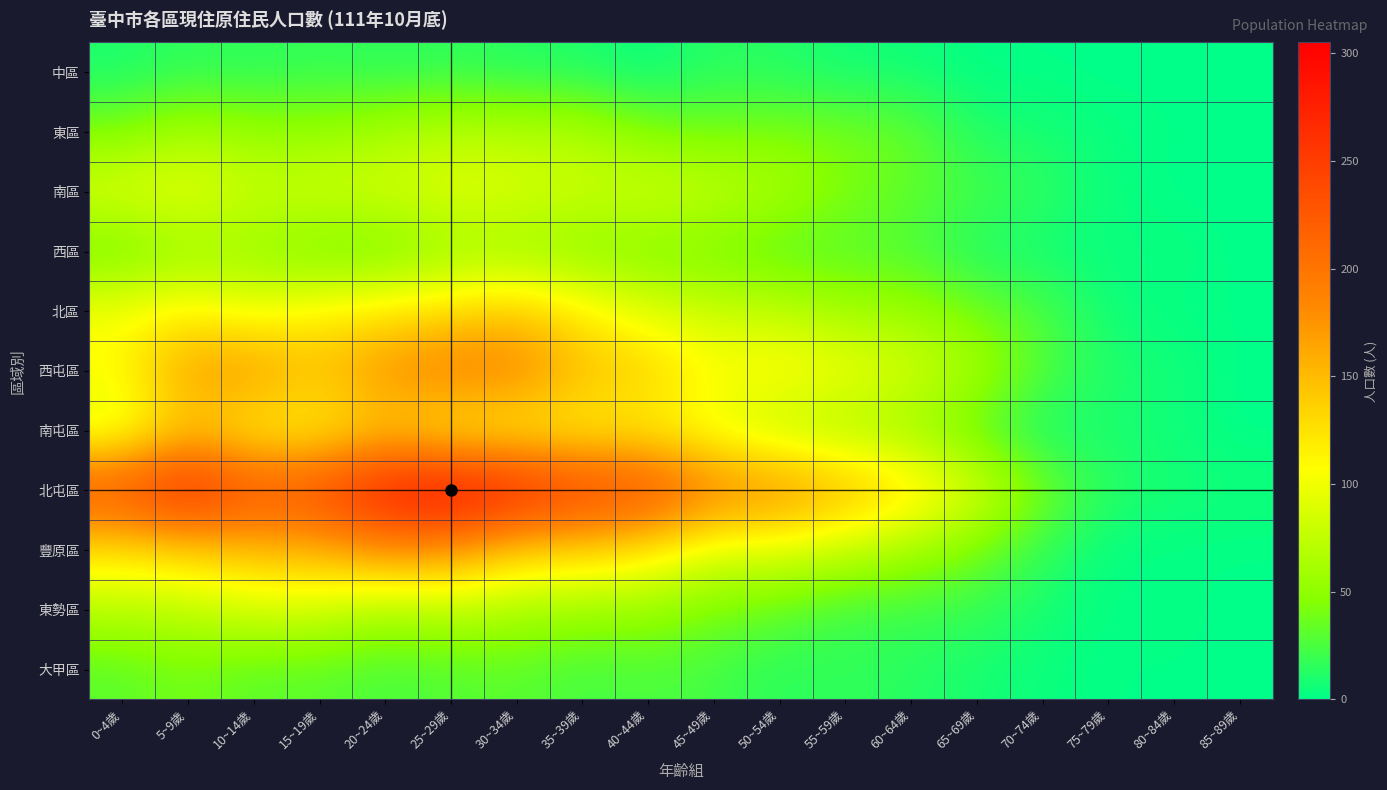

Reading right to left, list all the values displayed in this chart.

中區: 85~89歲=0	80~84歲=1	75~79歲=0	70~74歲=1	65~69歲=1	60~64歲=6	55~59歲=6	50~54歲=12	45~49歲=14	40~44歲=3	35~39歲=10	30~34歲=12	25~29歲=16	20~24歲=14	15~19歲=18	10~14歲=14	5~9歲=16	0~4歲=9
東區: 85~89歲=1	80~84歲=1	75~79歲=3	70~74歲=8	65~69歲=11	60~64歲=34	55~59歲=40	50~54歲=42	45~49歲=39	40~44歲=43	35~39歲=67	30~34歲=68	25~29歲=71	20~24歲=62	15~19歲=51	10~14歲=53	5~9歲=62	0~4歲=42
南區: 85~89歲=0	80~84歲=0	75~79歲=4	70~74歲=16	65~69歲=23	60~64歲=33	55~59歲=43	50~54歲=64	45~49歲=77	40~44歲=86	35~39歲=79	30~34歲=91	25~29歲=93	20~24歲=84	15~19歲=86	10~14歲=78	5~9歲=99	0~4歲=90
西區: 85~89歲=0	80~84歲=5	75~79歲=3	70~74歲=6	65~69歲=10	60~64歲=25	55~59歲=29	50~54歲=27	45~49歲=39	40~44歲=42	35~39歲=48	30~34歲=55	25~29歲=55	20~24歲=37	15~19歲=36	10~14歲=54	5~9歲=53	0~4歲=35
北區: 85~89歲=1	80~84歲=1	75~79歲=5	70~74歲=26	65~69歲=38	60~64歲=55	55~59歲=58	50~54歲=75	45~49歲=79	40~44歲=90	35~39歲=114	30~34歲=141	25~29歲=126	20~24歲=118	15~19歲=113	10~14歲=94	5~9歲=114	0~4歲=102
西屯區: 85~89歲=0	80~84歲=7	75~79歲=11	70~74歲=27	65~69歲=62	60~64歲=86	55~59歲=101	50~54歲=112	45~49歲=107	40~44歲=139	35~39歲=149	30~34歲=192	25~29歲=198	20~24歲=179	15~19歲=145	10~14歲=176	5~9歲=170	0~4歲=108
南屯區: 85~89歲=0	80~84歲=5	75~79歲=9	70~74歲=7	65~69歲=31	60~64歲=56	55~59歲=64	50~54歲=70	45~49歲=95	40~44歲=113	35~39歲=112	30~34歲=111	25~29歲=109	20~24歲=139	15~19歲=111	10~14歲=110	5~9歲=141	0~4歲=86
北屯區: 85~89歲=6	80~84歲=8	75~79歲=13	70~74歲=40	65~69歲=88	60~64歲=131	55~59歲=157	50~54歲=187	45~49歲=193	40~44歲=245	35~39歲=251	30~34歲=283	25~29歲=305	20~24歲=286	15~19歲=243	10~14歲=234	5~9歲=281	0~4歲=238
豐原區: 85~89歲=1	80~84歲=1	75~79歲=2	70~74歲=16	65~69歲=40	60~64歲=59	55~59歲=76	50~54歲=90	45~49歲=90	40~44歲=121	35~39歲=137	30~34歲=137	25~29歲=175	20~24歲=180	15~19歲=156	10~14歲=149	5~9歲=135	0~4歲=125
東勢區: 85~89歲=0	80~84歲=3	75~79歲=1	70~74歲=8	65~69歲=18	60~64歲=21	55~59歲=21	50~54歲=33	45~49歲=40	40~44歲=54	35~39歲=55	30~34歲=62	25~29歲=73	20~24歲=62	15~19歲=83	10~14歲=85	5~9歲=73	0~4歲=70
大甲區: 85~89歲=0	80~84歲=1	75~79歲=1	70~74歲=4	65~69歲=8	60~64歲=13	55~59歲=17	50~54歲=14	45~49歲=23	40~44歲=26	35~39歲=23	30~34歲=31	25~29歲=28	20~24歲=24	15~19歲=31	10~14歲=30	5~9歲=40	0~4歲=30